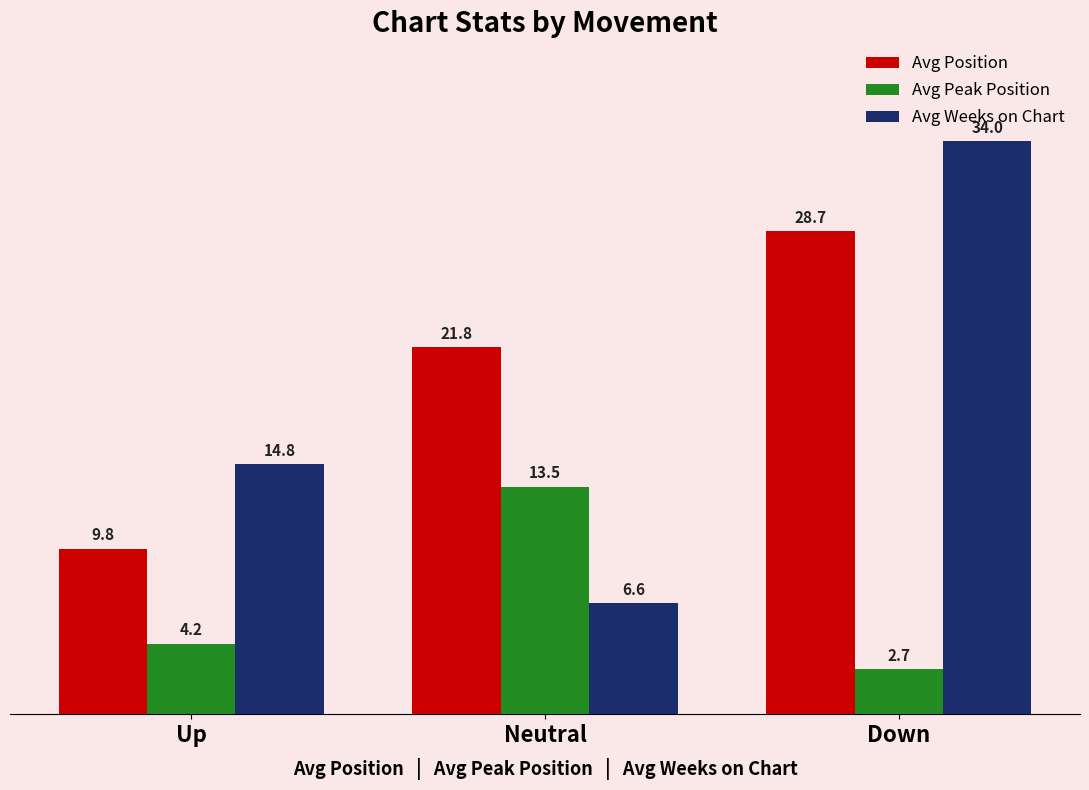

Where does the Avg Weeks on Chart series first go above 14?

Up